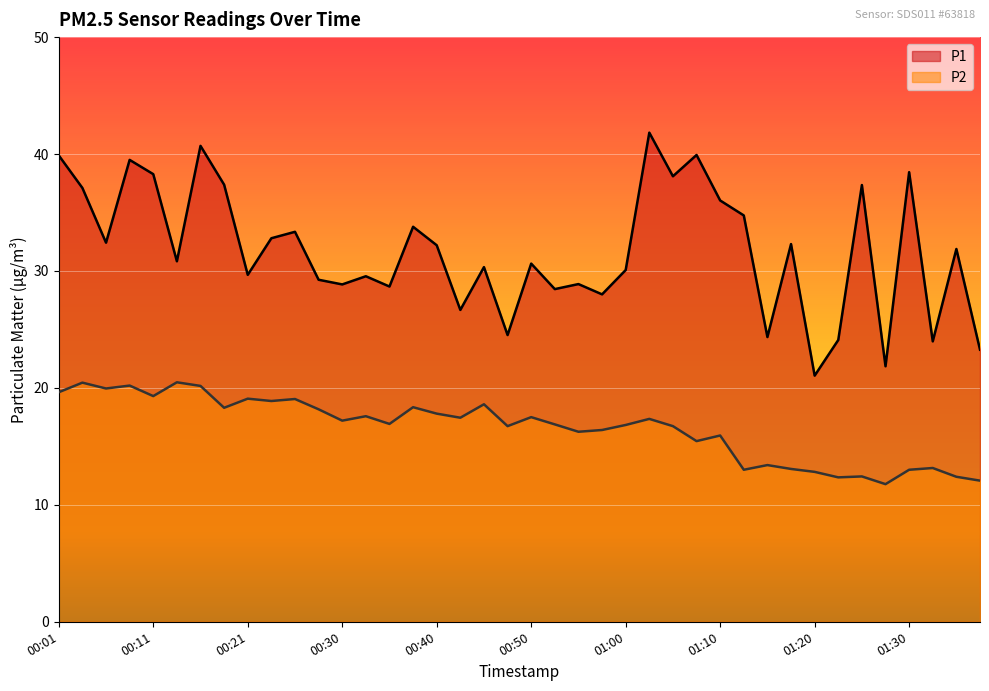

True or false: P2 has a value of 12.8 at 01:20.

True